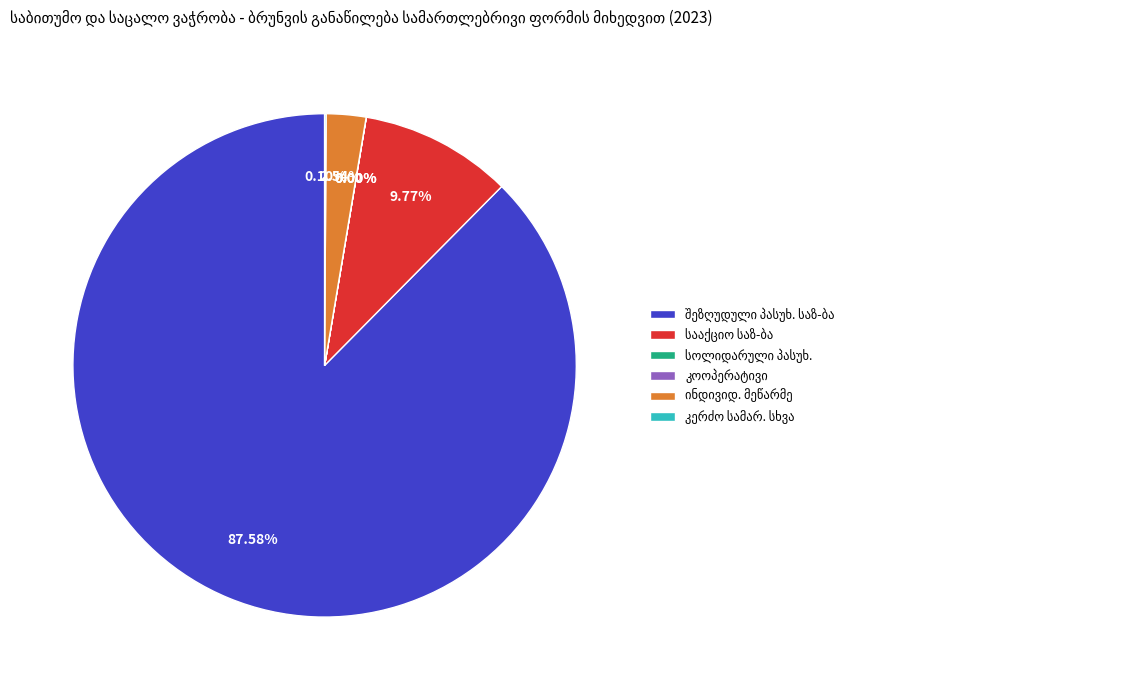

Does კერძო სამართლის სხვა represent more than half of the total?

No